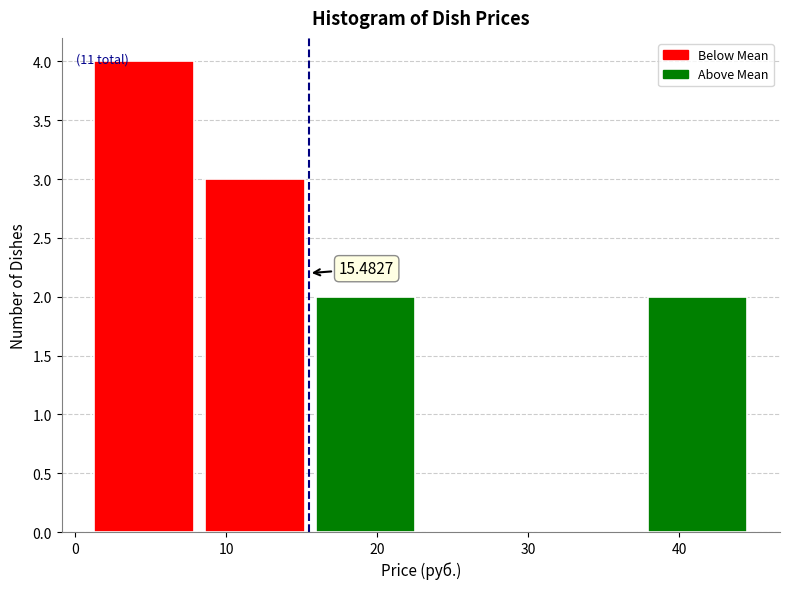

Over which range of the x-axis is the bar tallest?

1 to 9